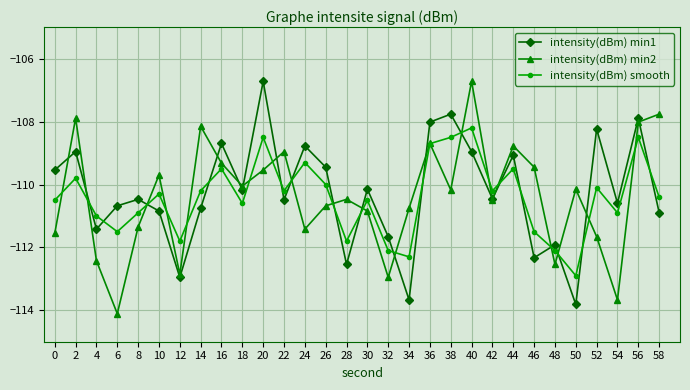

At which category does intensity(dBm) min1 reach its first local valley?

4